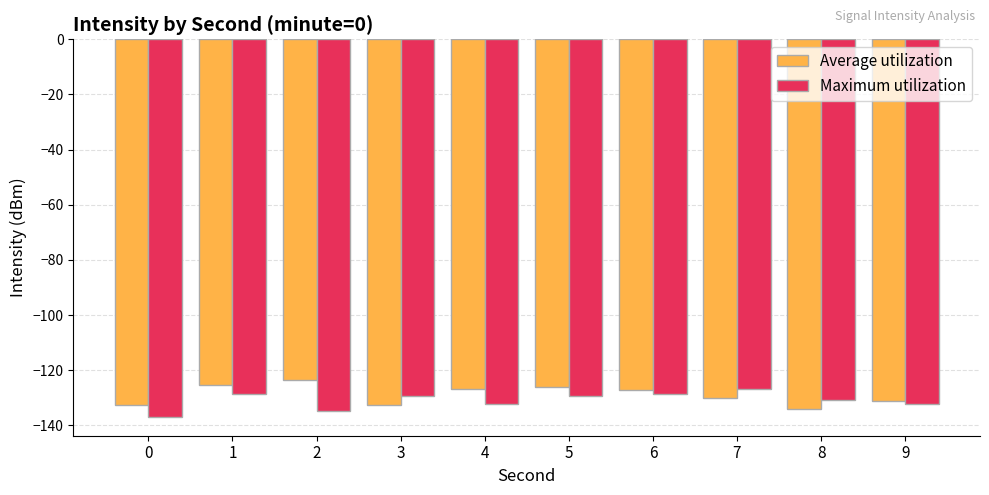

What is the approximate value of Average utilization at 3?

-132.6